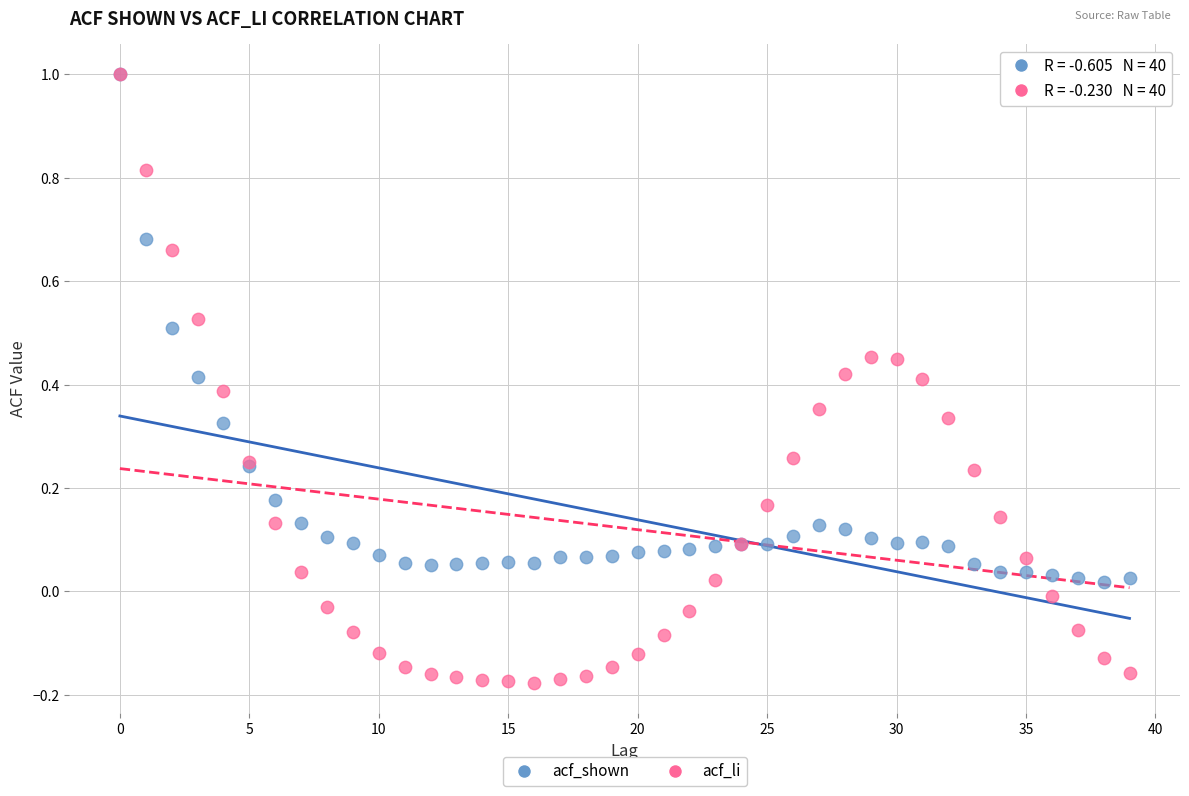

What are all the series names shown in the legend?

acf_shown, acf_li